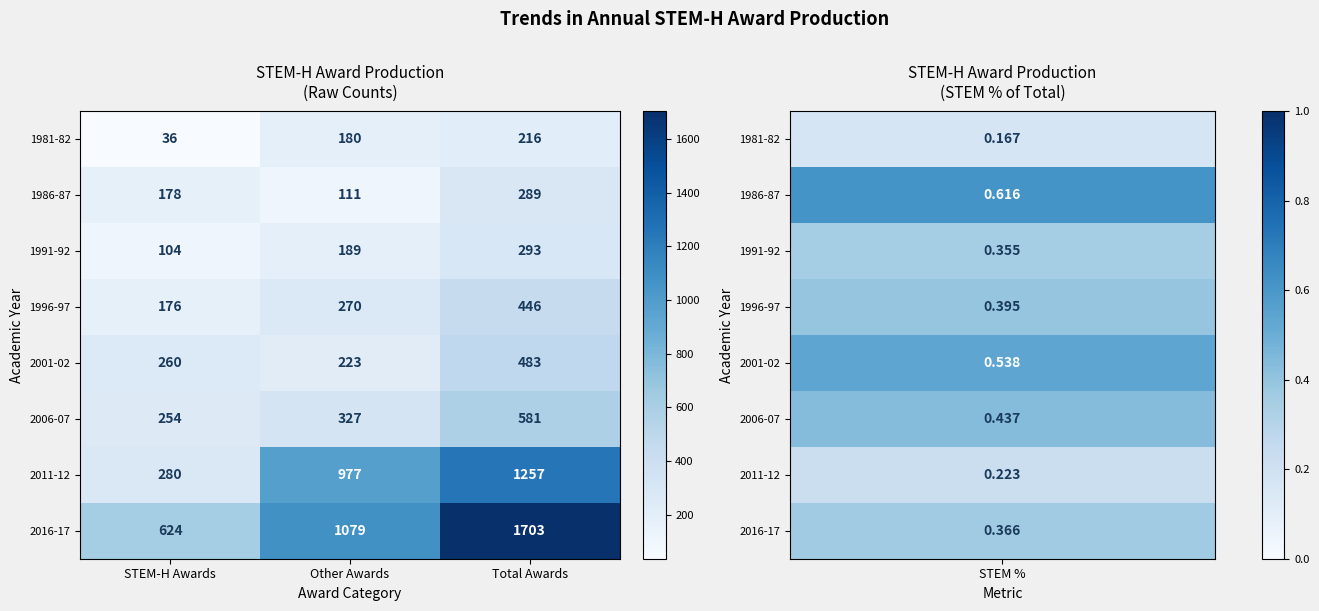

What is the greatest value displayed?

1703